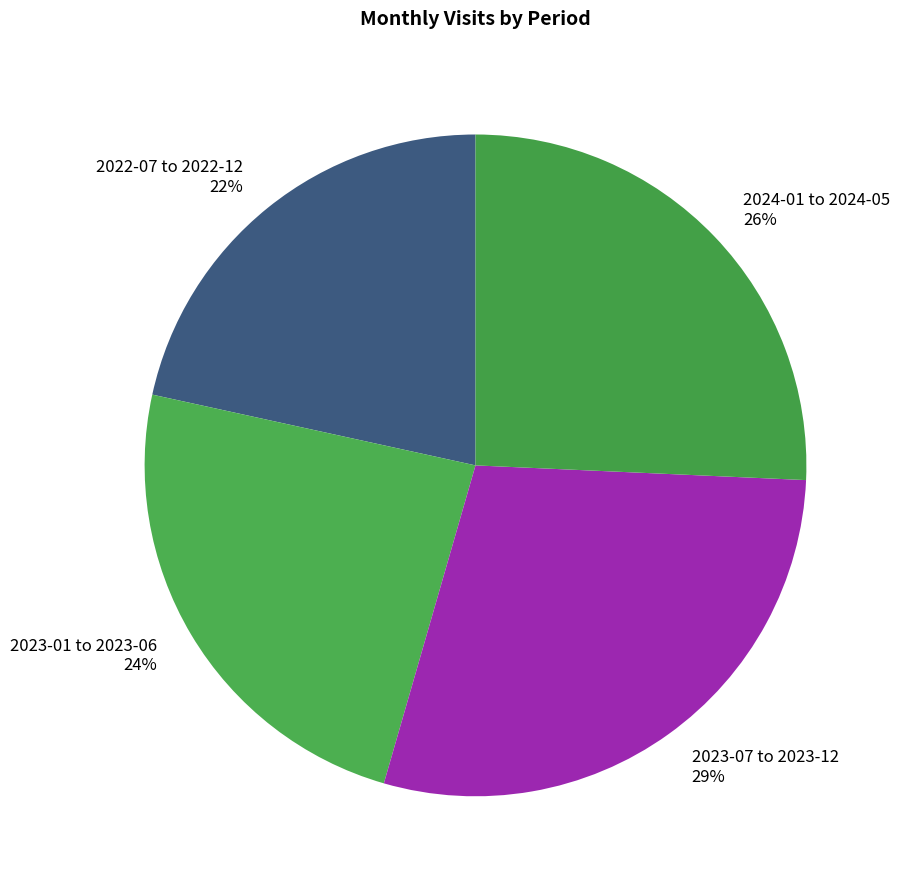

What percentage is the 2023-01 to 2023-06 slice, to the nearest percent?

24%